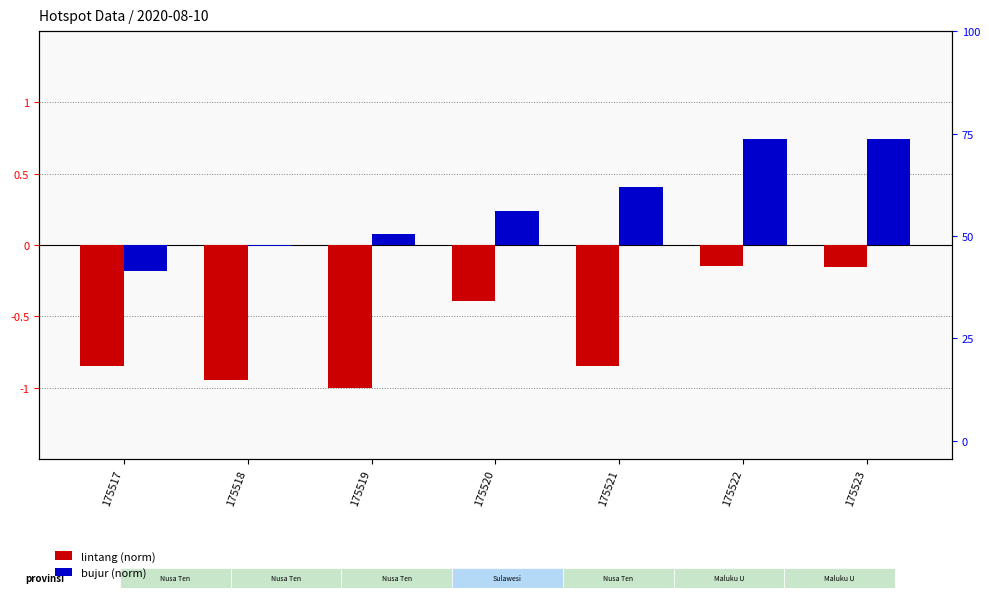

The value of bujur (norm) at 175518 is -0.0. True or false?

True